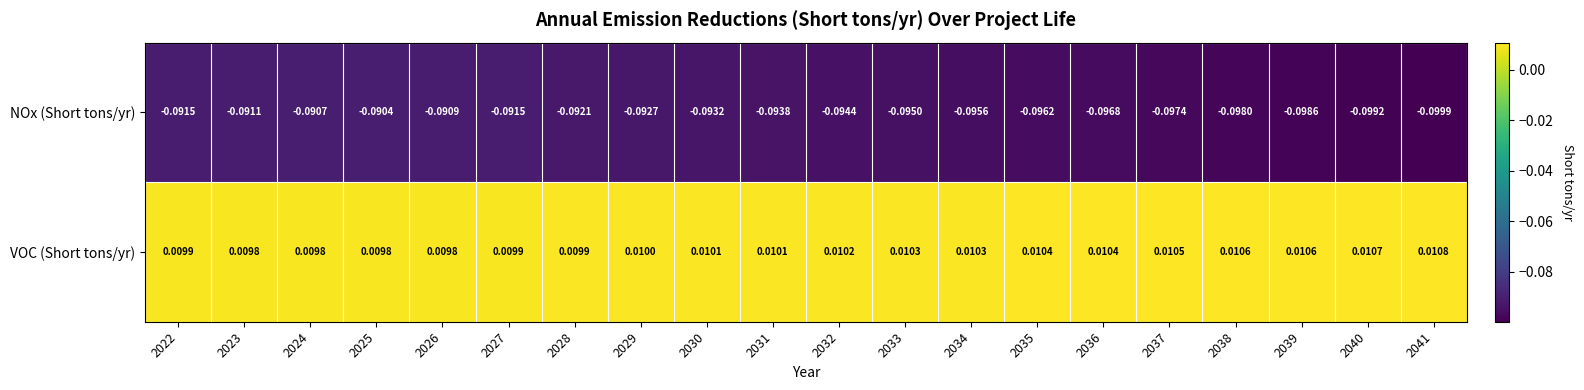

List the series in order of their peak value, highest first.

VOC (Short tons/yr), NOx (Short tons/yr)